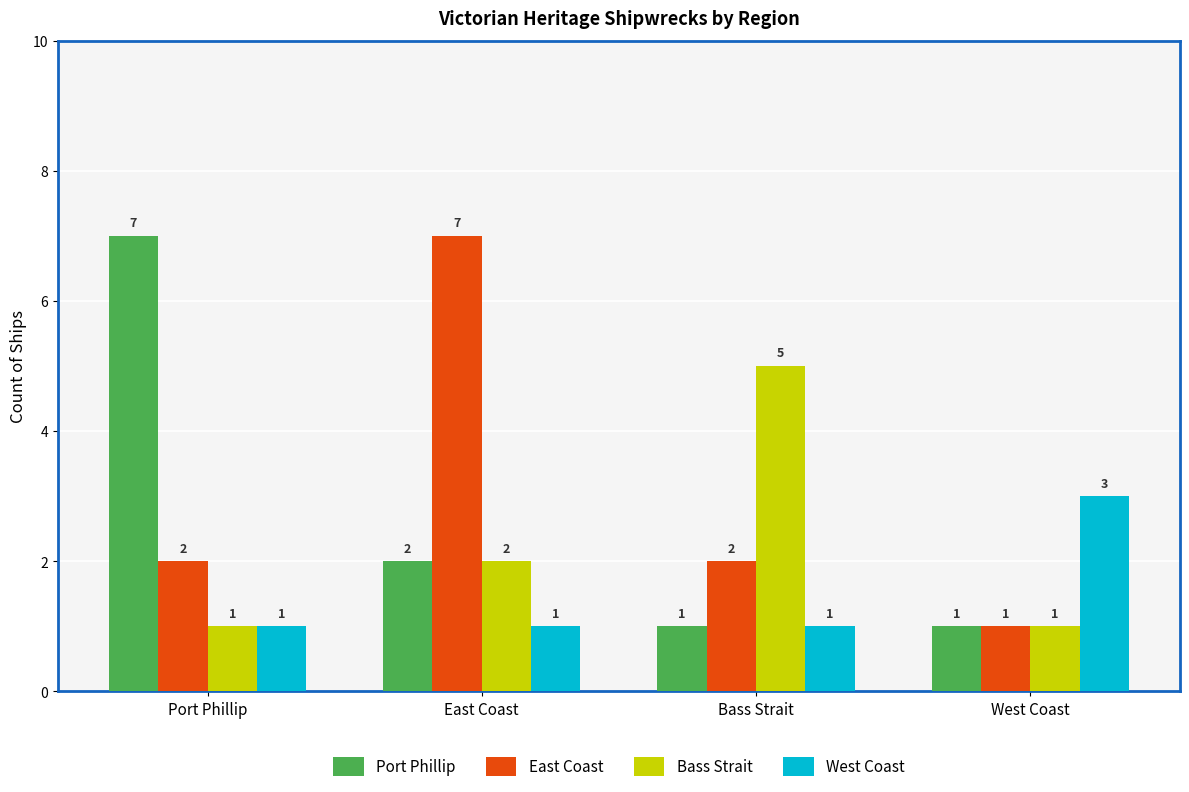

How many data points does each series have?

4